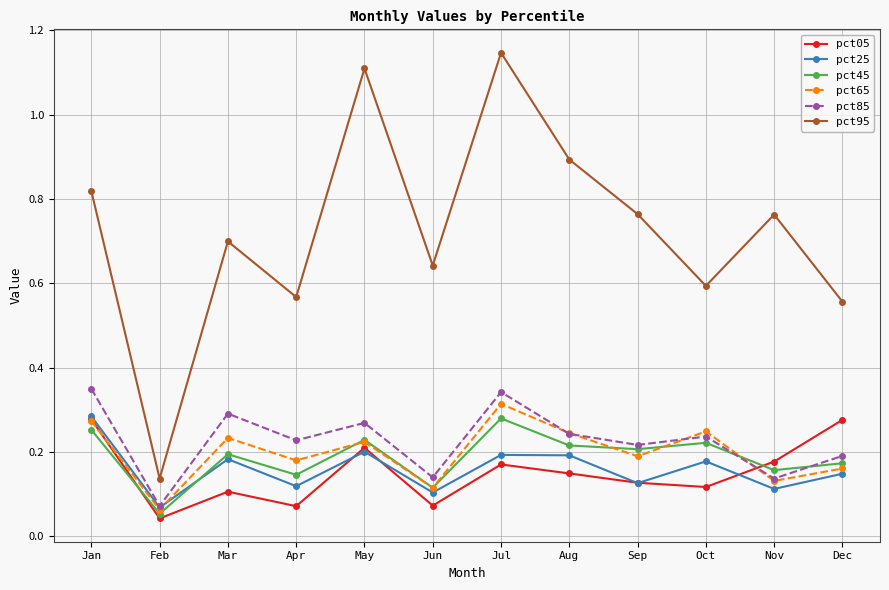

Which series has the widest spread of values?

pct95